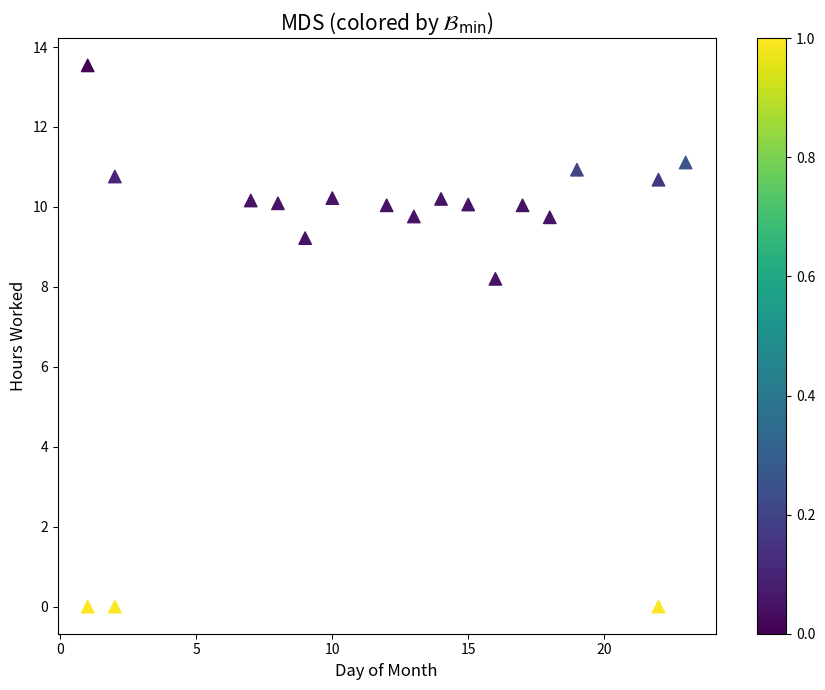

What Y value in the scatter plot is closest to 6?

8.2